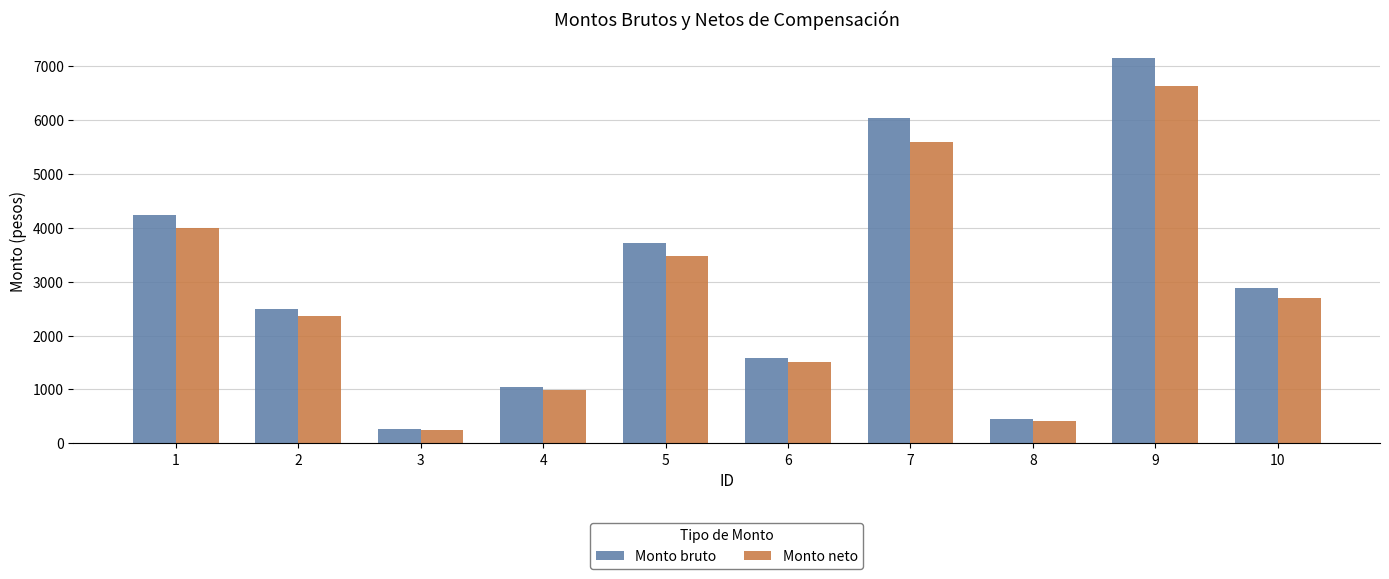

How many values in the Monto bruto series are below 2880?

5